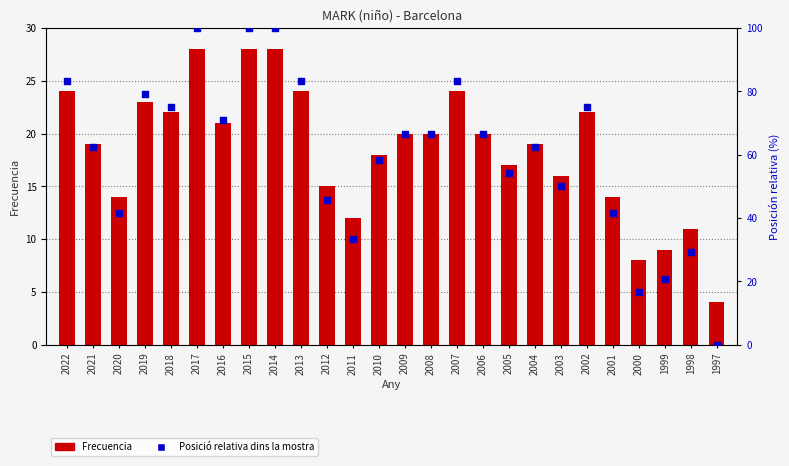

At how many categories does at least one series exceed 75?

7